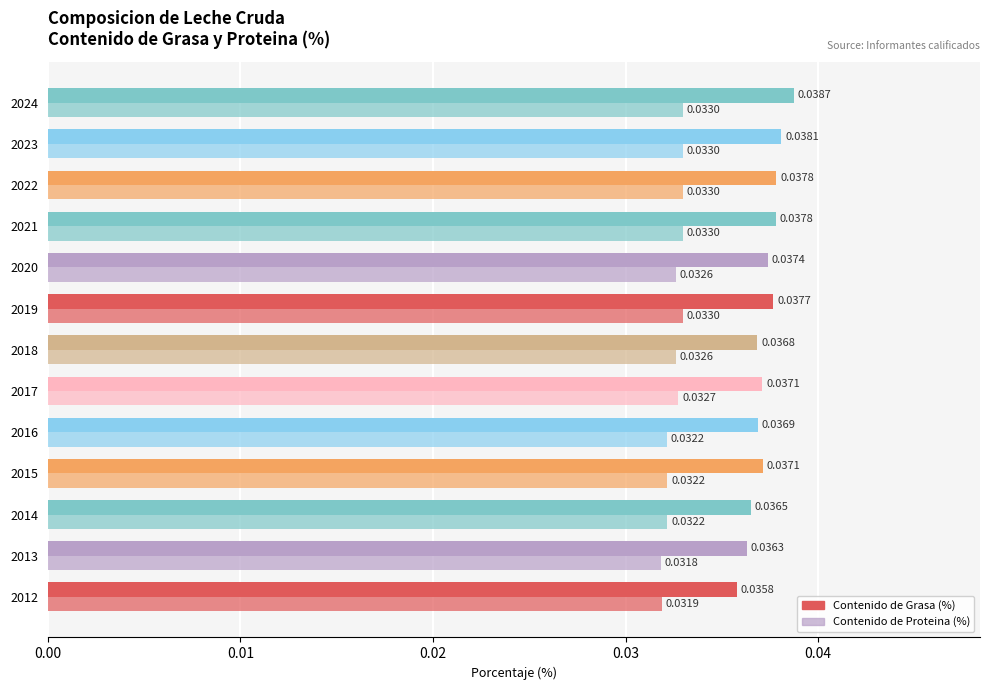

Count the number of categories in the chart.

13